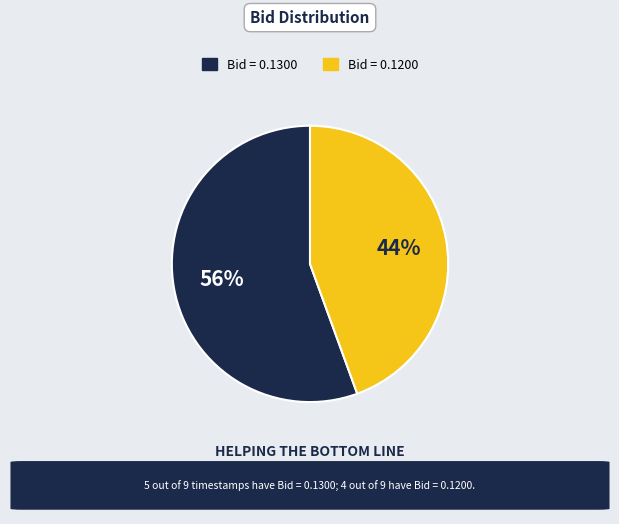

Is there any slice that represents more than half of the pie?

Yes